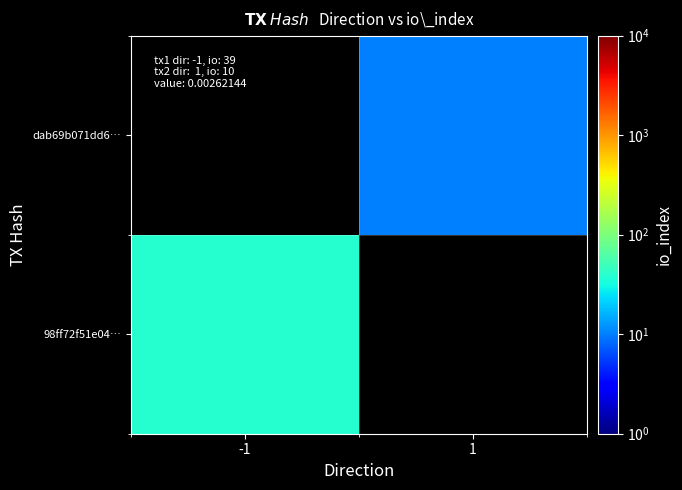

Rank the categories by dab69b071dd6… value from lowest to highest.

-1, 1